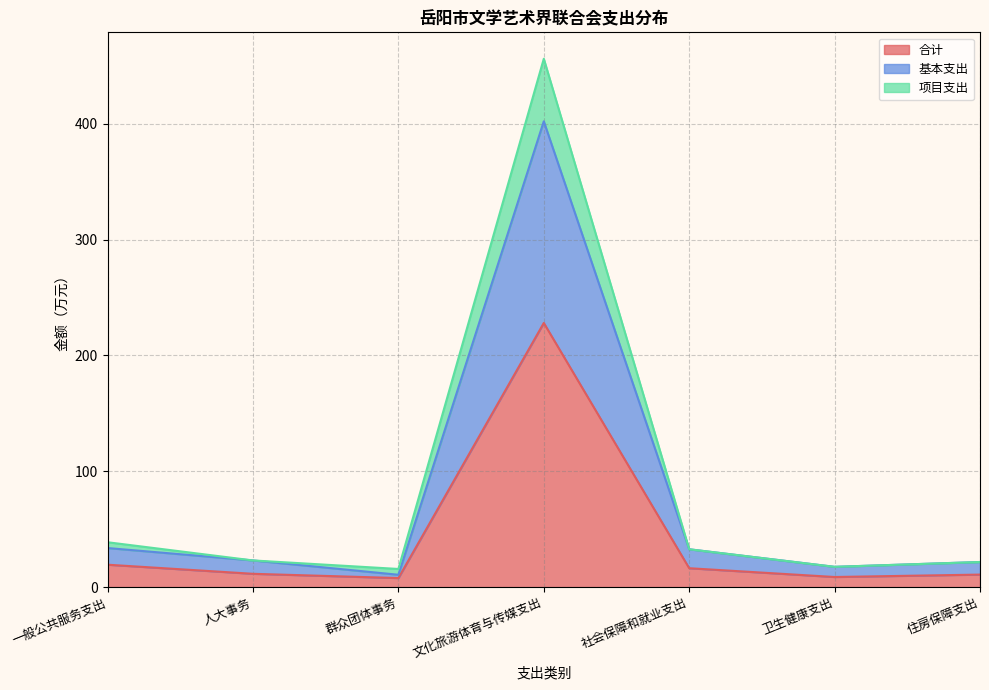

Between 卫生健康支出 and 一般公共服务支出, which is larger?

一般公共服务支出